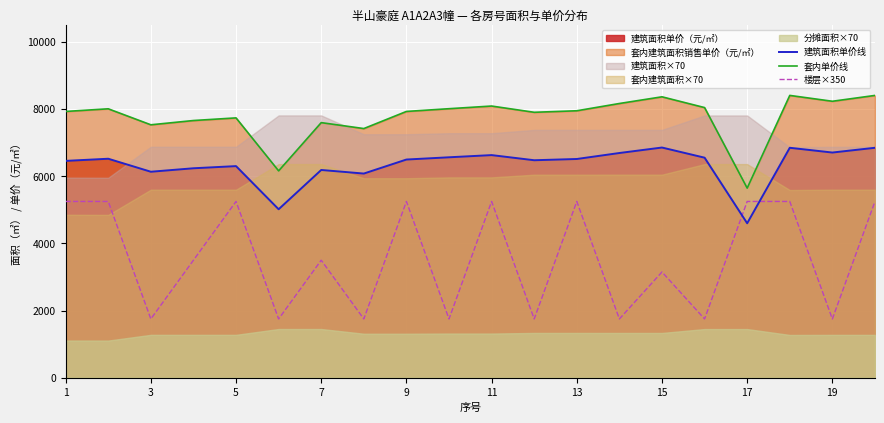

Which series has the widest spread of values?

楼层×350